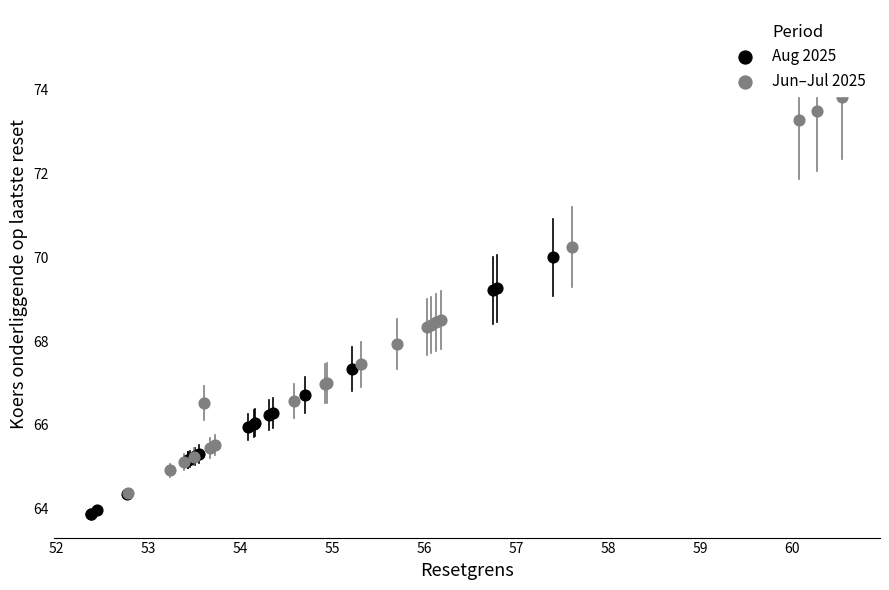

Which series has the largest Y range (max minus min)?

Jun–Jul 2025